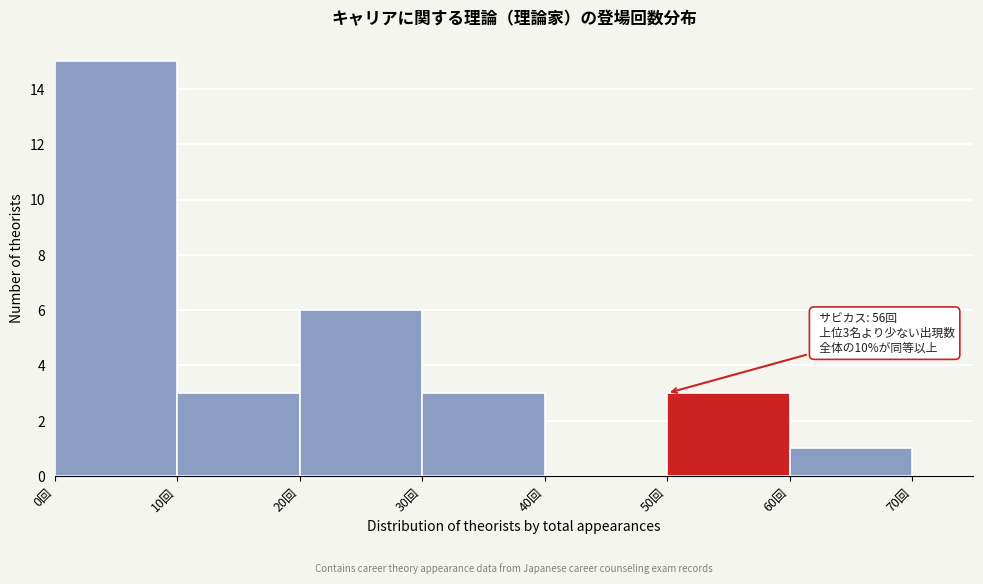

Over which range of the x-axis is the bar tallest?

0 to 10